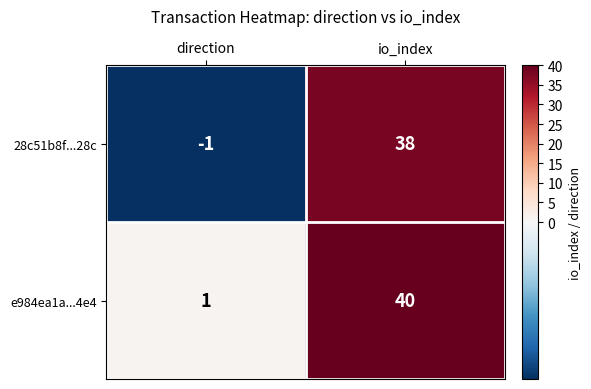

What is the highest value of the e984ea1a...4e4 series?

40